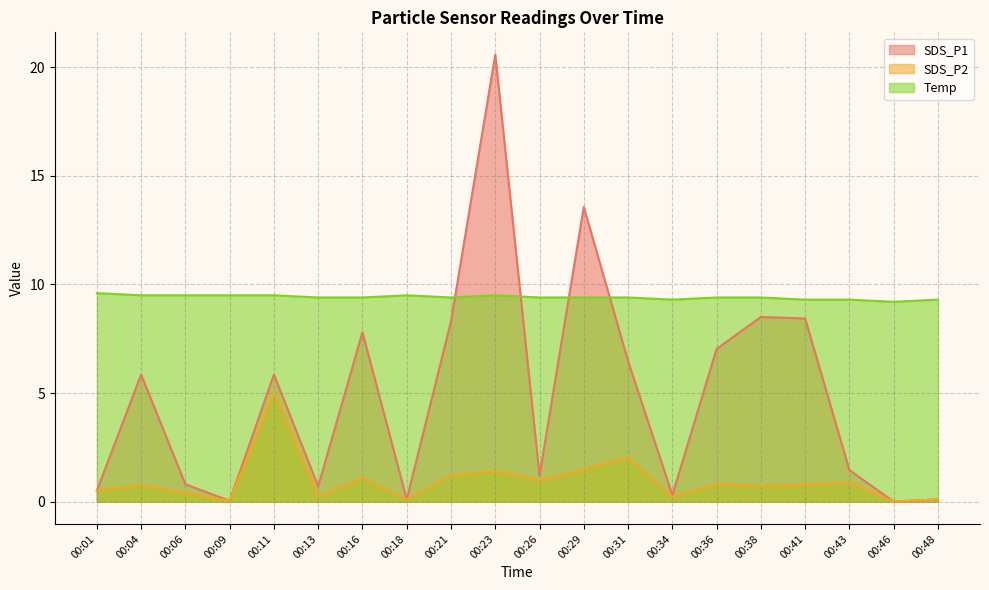

What are all the series names shown in the legend?

SDS_P1, SDS_P2, Temp